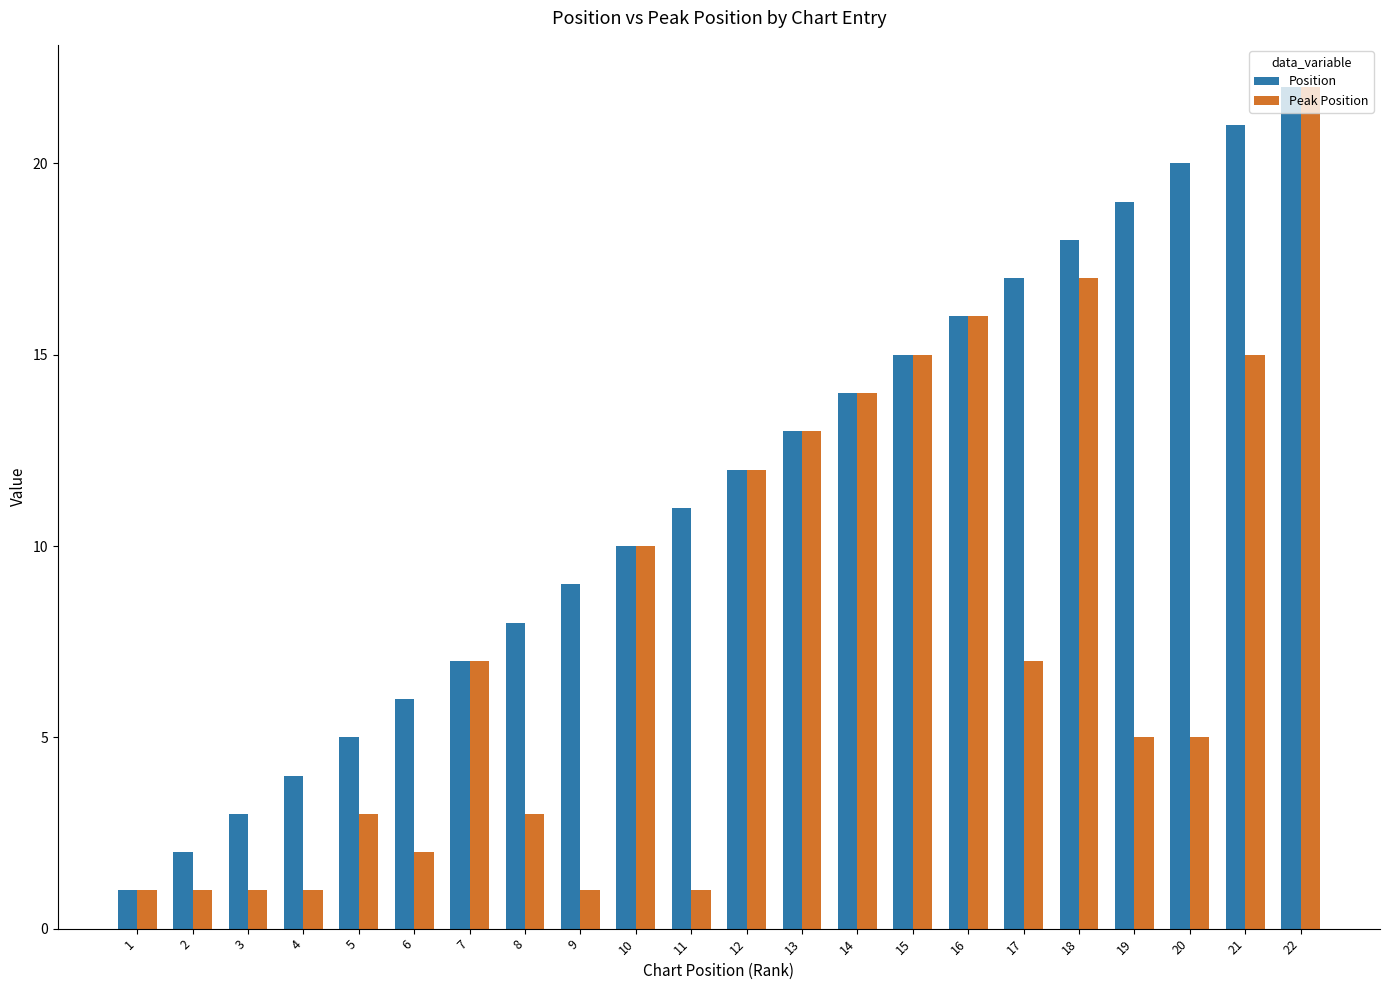

What are all the series names shown in the legend?

Position, Peak Position